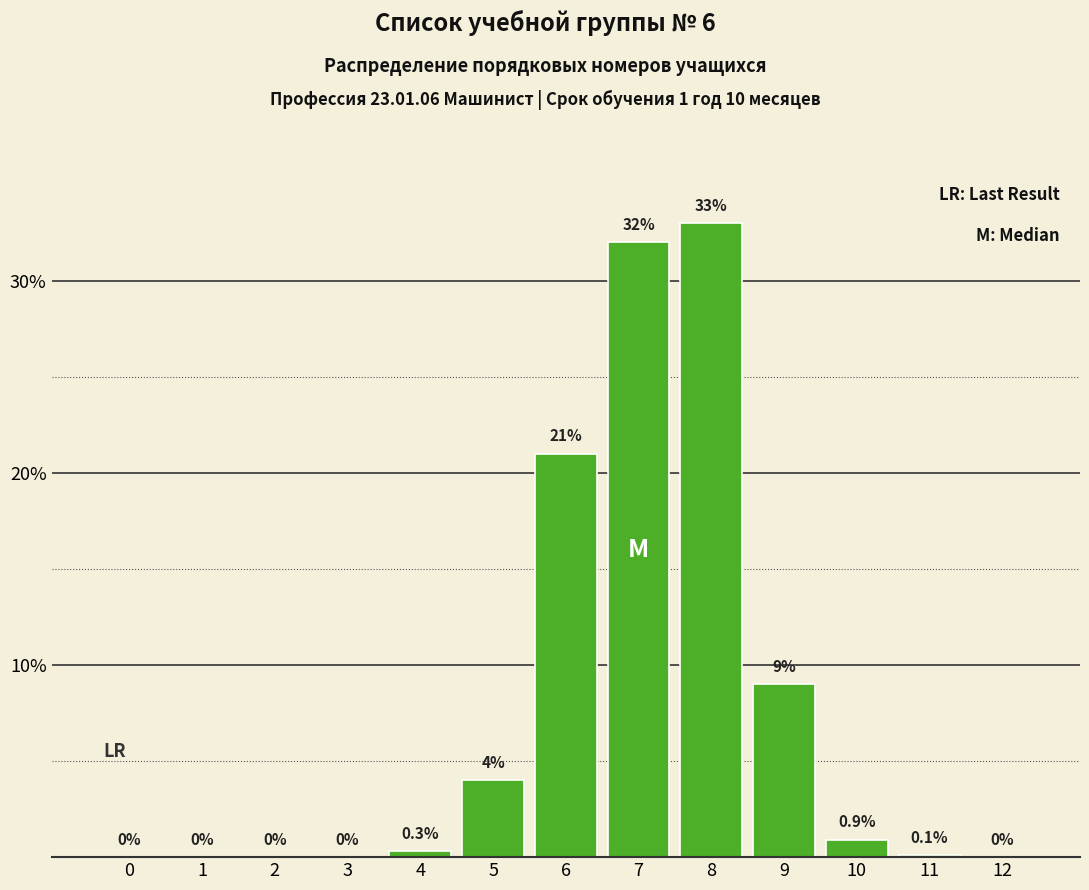

Reading right to left, extract all data points from this chart.

12=0.0	11=0.1	10=0.9	9=9.0	8=33.0	7=32.0	6=21.0	5=4.0	4=0.3	3=0.0	2=0.0	1=0.0	0=0.0